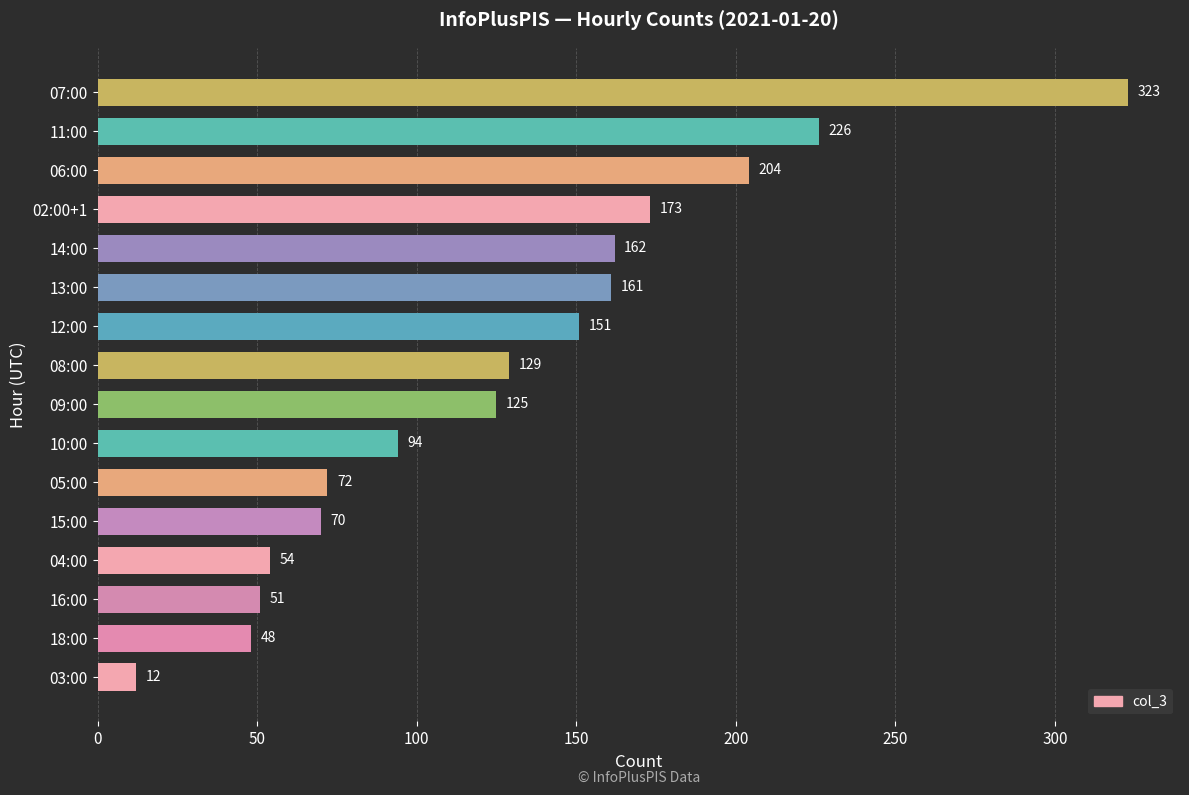

What is the difference between the second highest and minimum values?

214